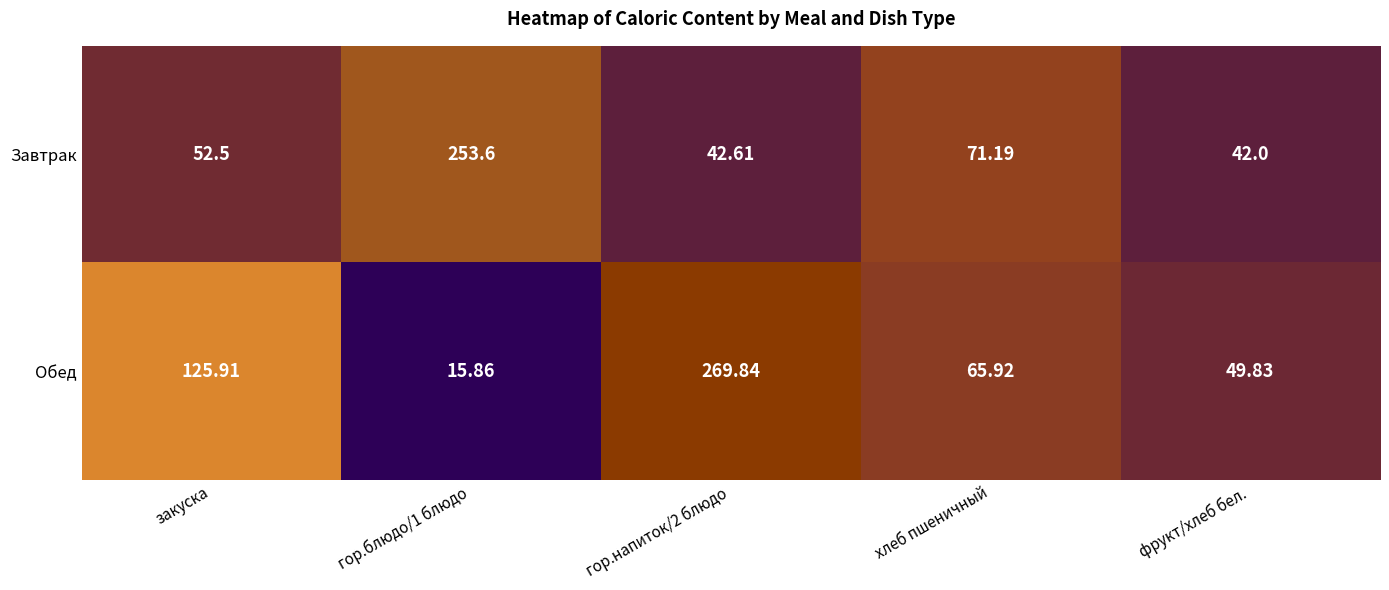

Rank the series by their maximum value, from lowest to highest.

Завтрак, Обед